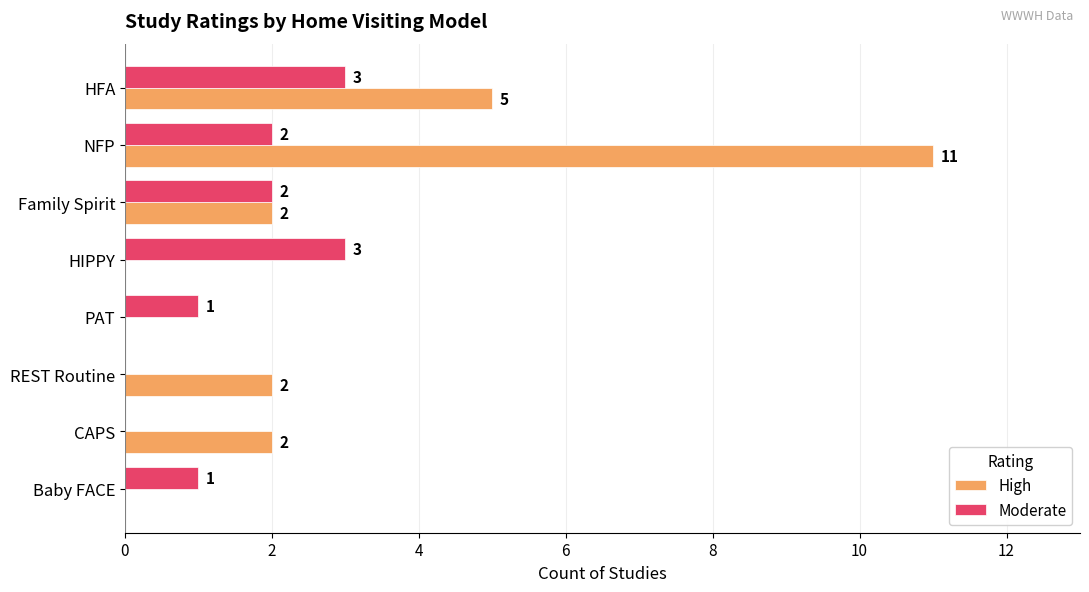

Which category has the highest value across all series?

NFP